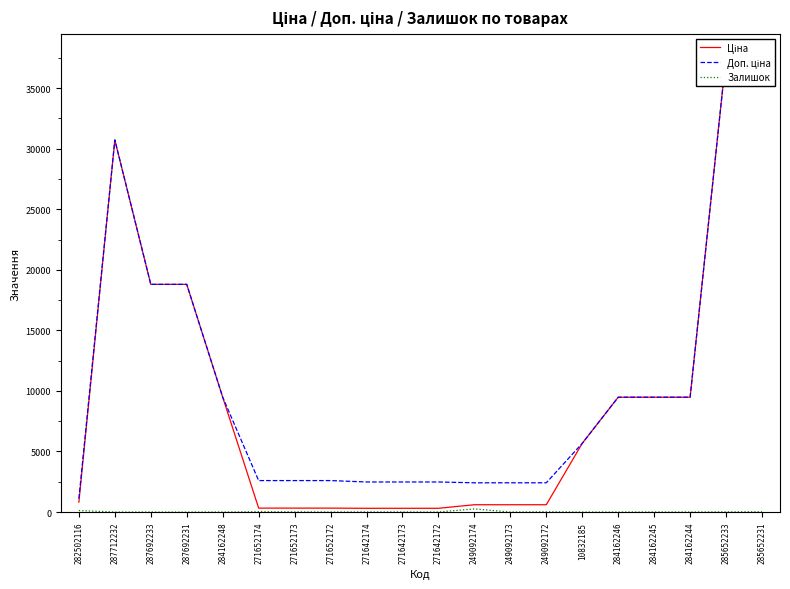

Is it true that Залишок equals 0.0 at 287692233?

True